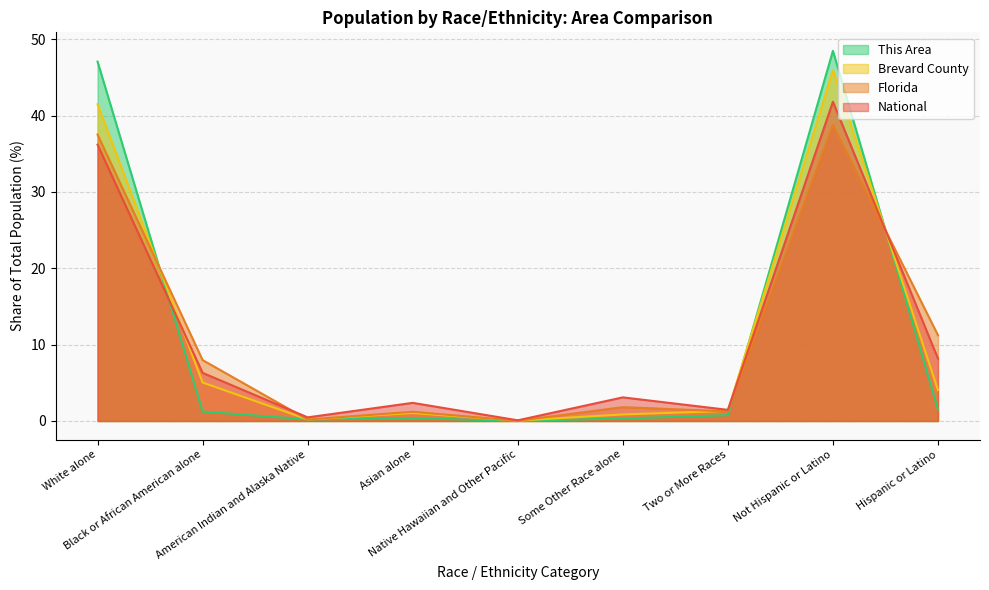

What are all the series names shown in the legend?

This Area, Brevard County, Florida, National